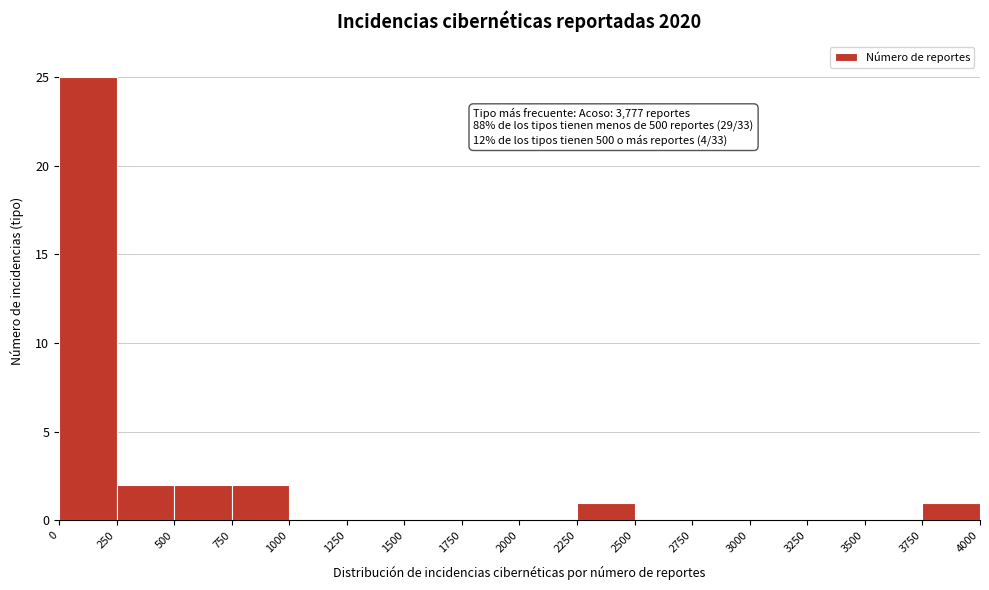

Over which range of the x-axis is the bar tallest?

0 to 250